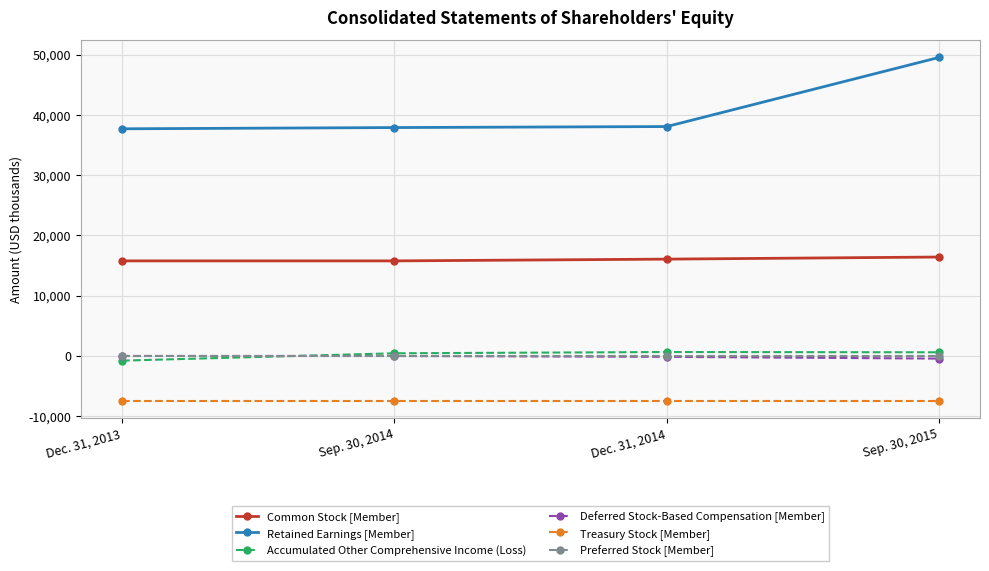

What is the minimum value for Treasury Stock [Member]?

-7416